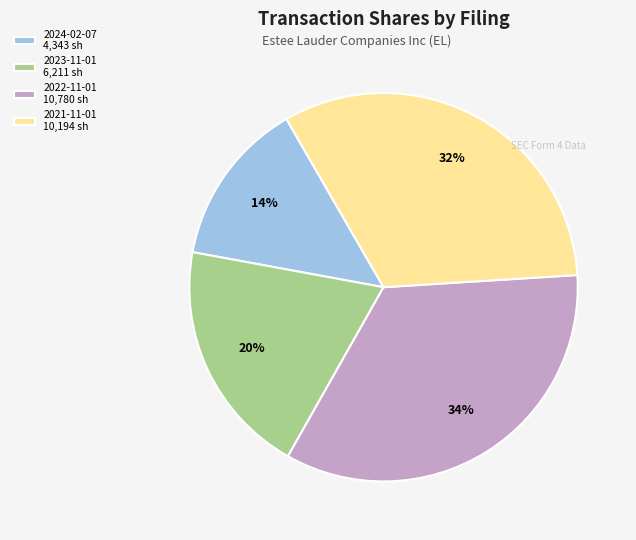

Which category has the biggest portion of the pie?

2022-11-01 10,780 sh